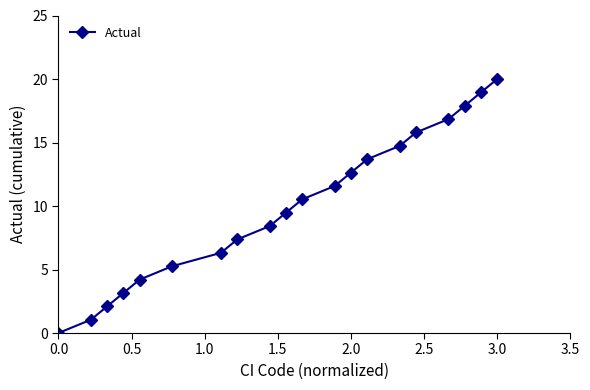

What is the average value?

10.0